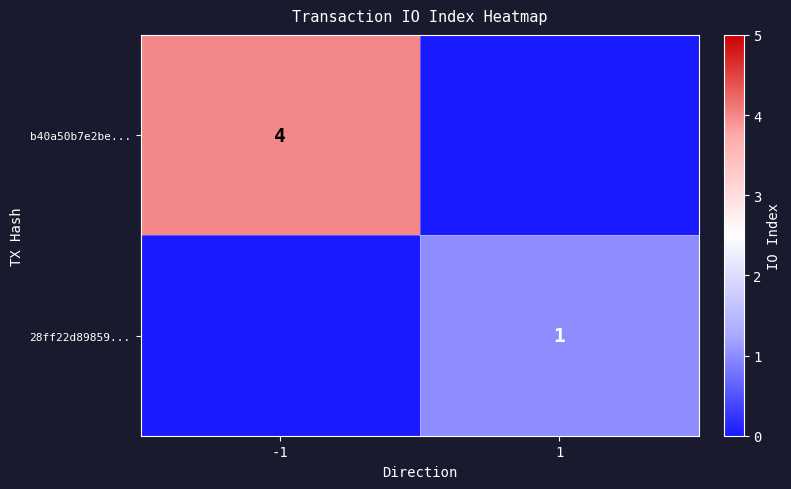

True or false: 28ff22d89859... has a value of 1 at 1.

True